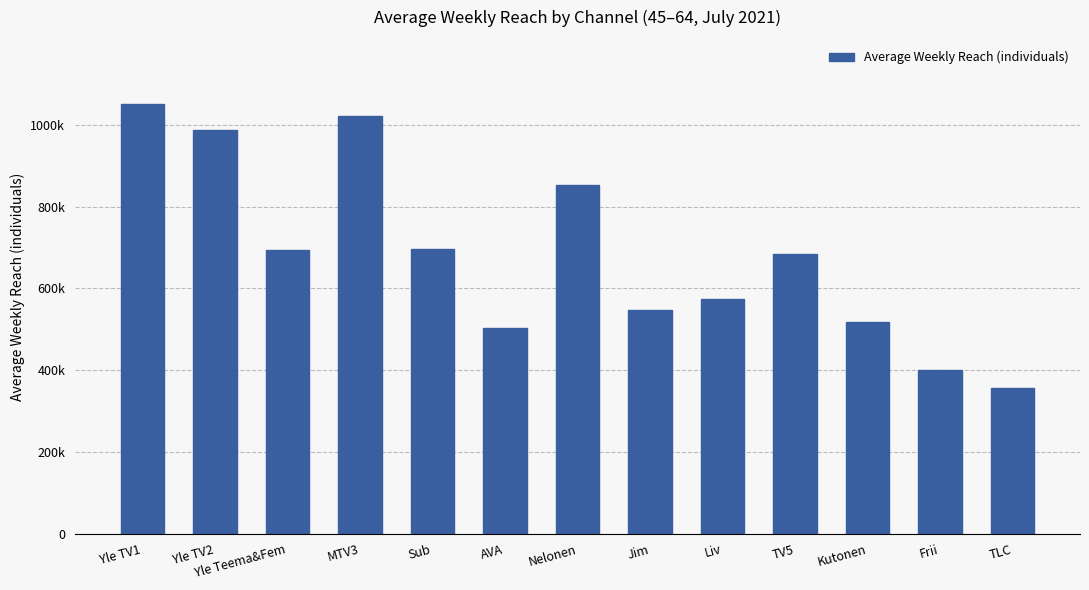

What is the ratio of the value at Yle TV1 to the value at Jim?

1.9